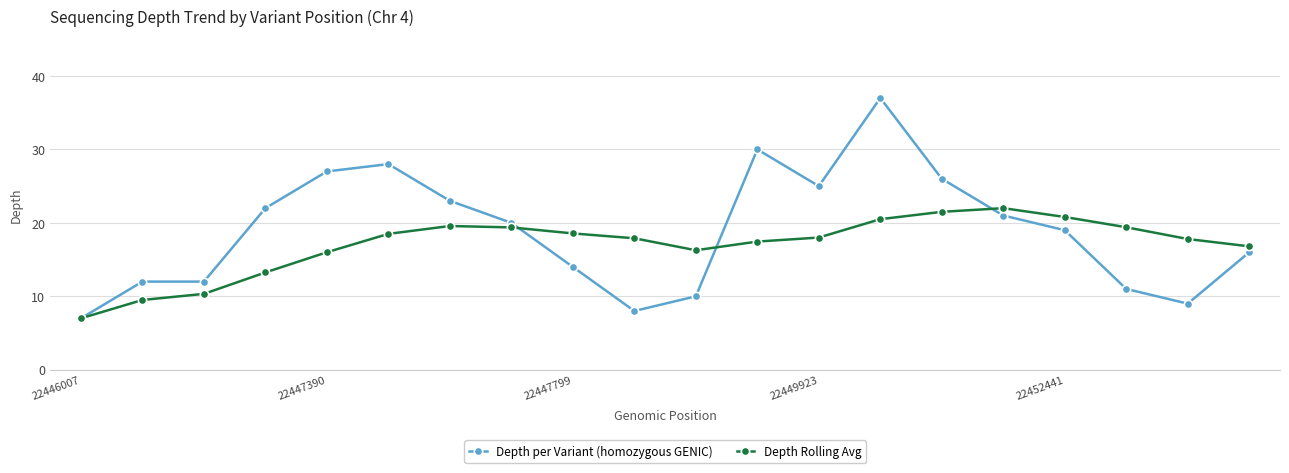

True or false: Depth Rolling Avg has more than 0 points higher than both neighbors.

True